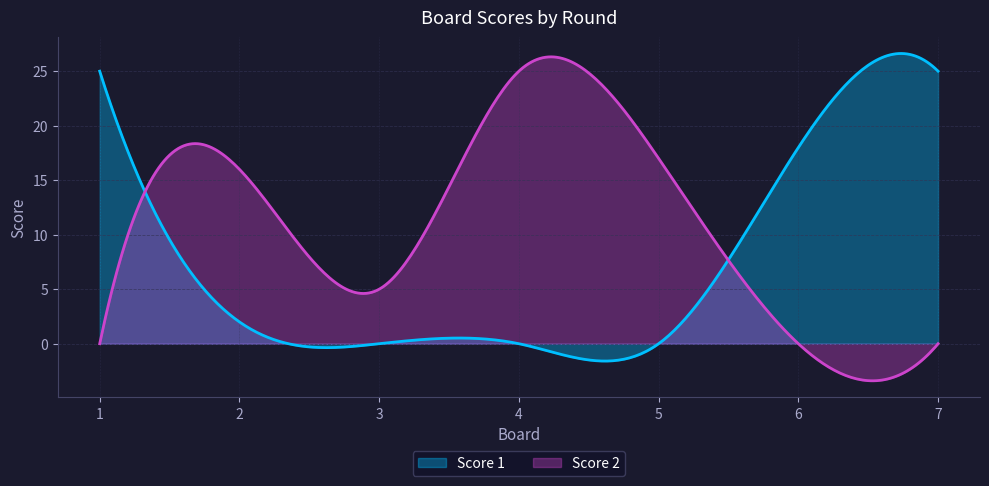

How many lines are shown in the chart?

2